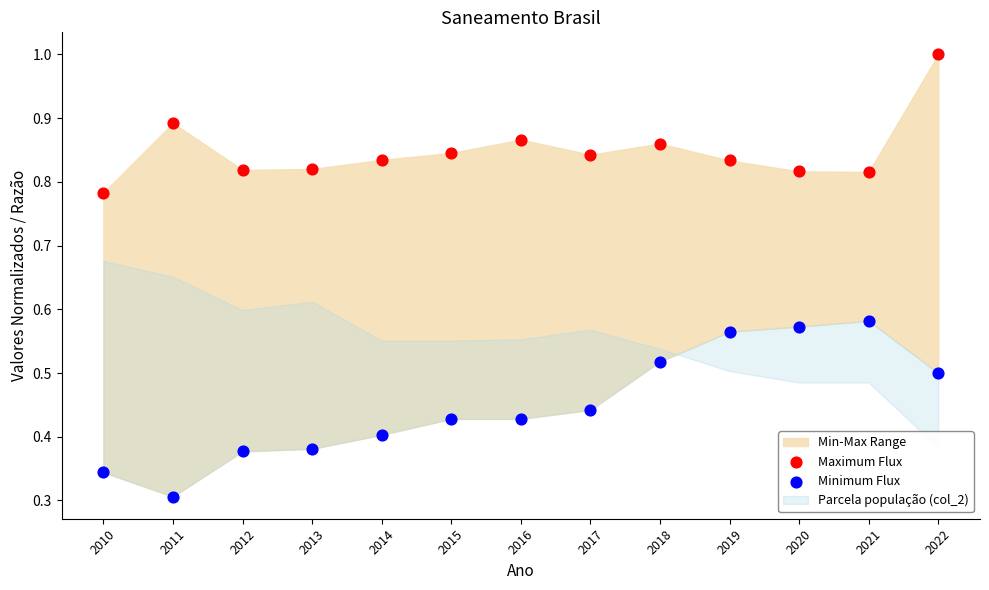

Which series contains the highest Y value?

Maximum Flux